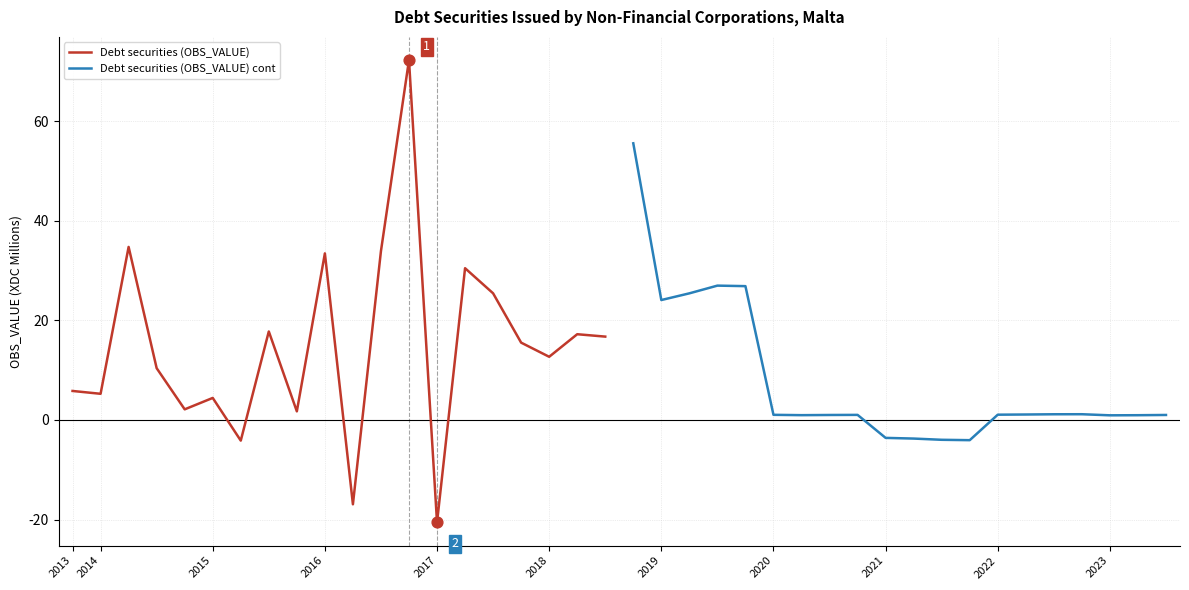

Is the value of Debt securities (OBS_VALUE) at 2023 greater than the value of Debt securities (OBS_VALUE) cont at 11?

No